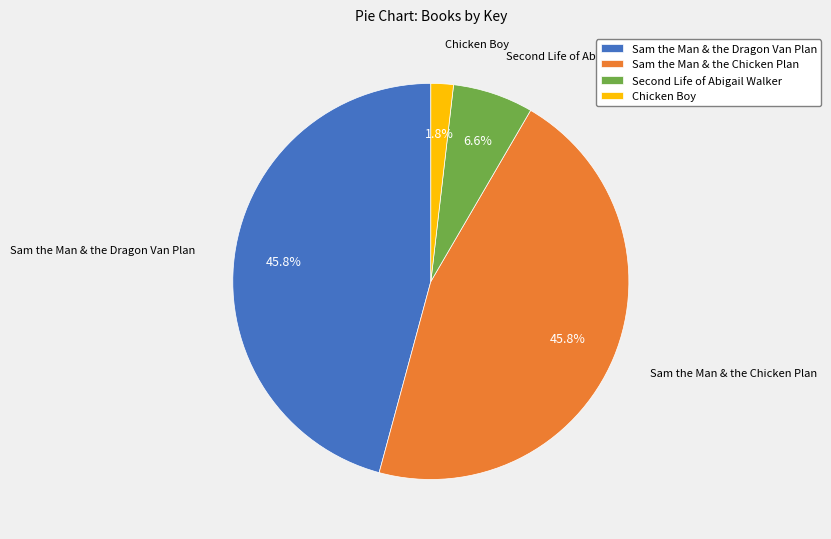

To the nearest percent, what percentage of the pie is Sam the Man & the Chicken Plan?

46%